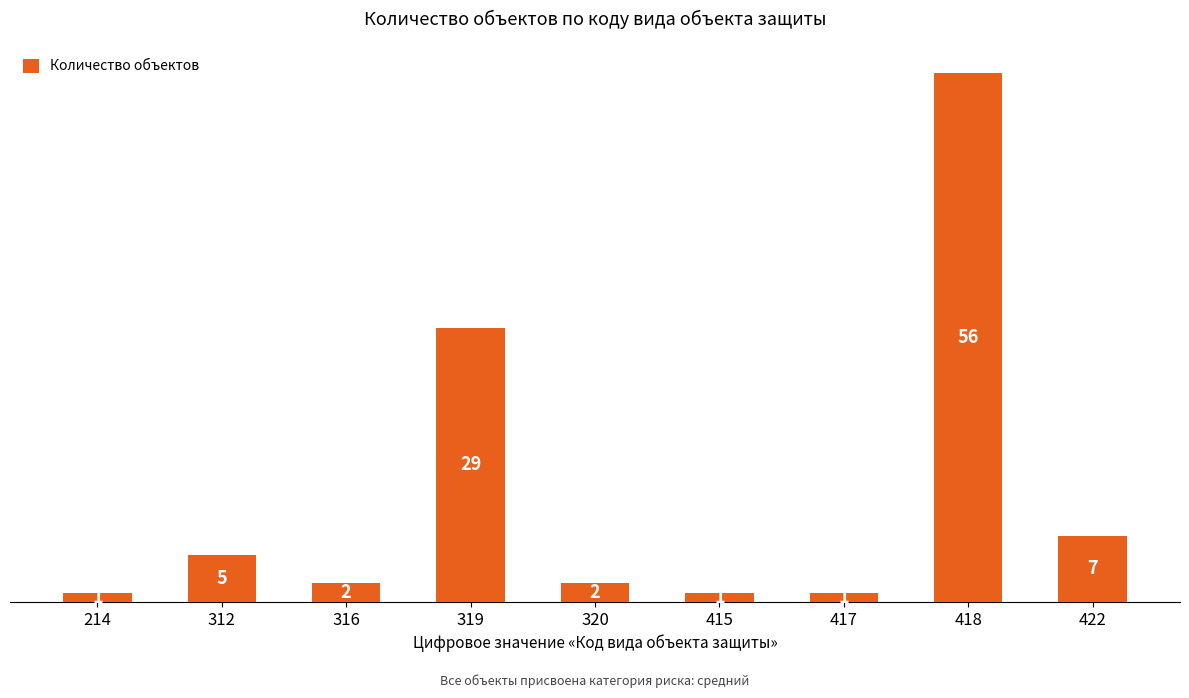

At which label is the value closest to 28?

319